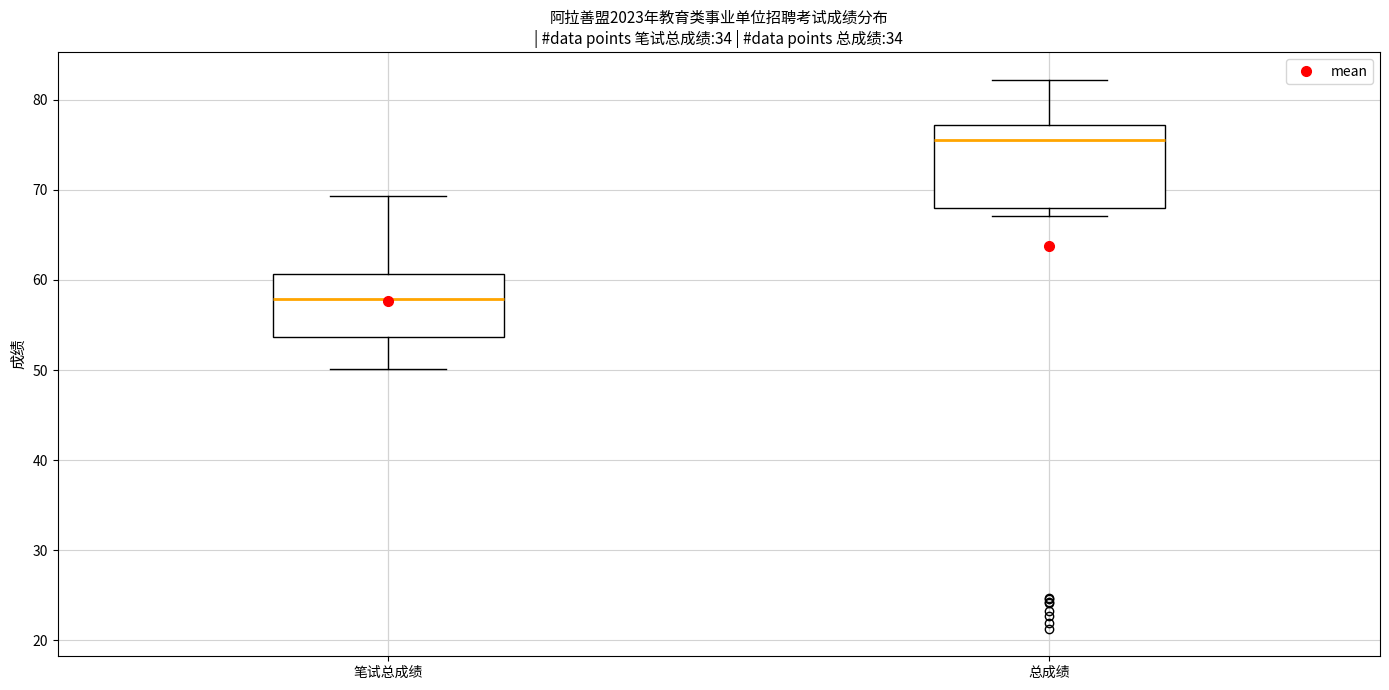

Reading left to right, transcribe this box plot: for each box, give where its median line is, the range the box spans, and where its two whiskers end, as read against the y-axis. The values are not printed on the chart, so give them approximately, as read against the axis.

笔试总成绩: median 58, box 54 to 61, whiskers 50 to 69
总成绩: median 76, box 68 to 77, whiskers 67 to 82